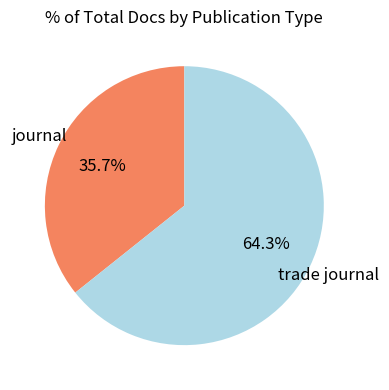

Is there a majority slice in this chart?

Yes